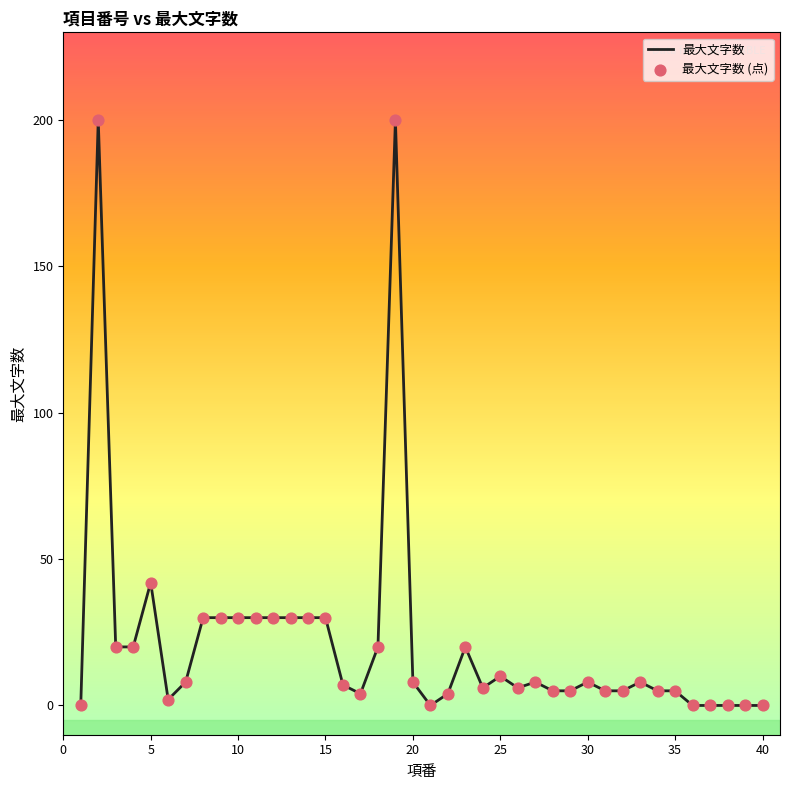

What is the maximum value shown in the chart?

200